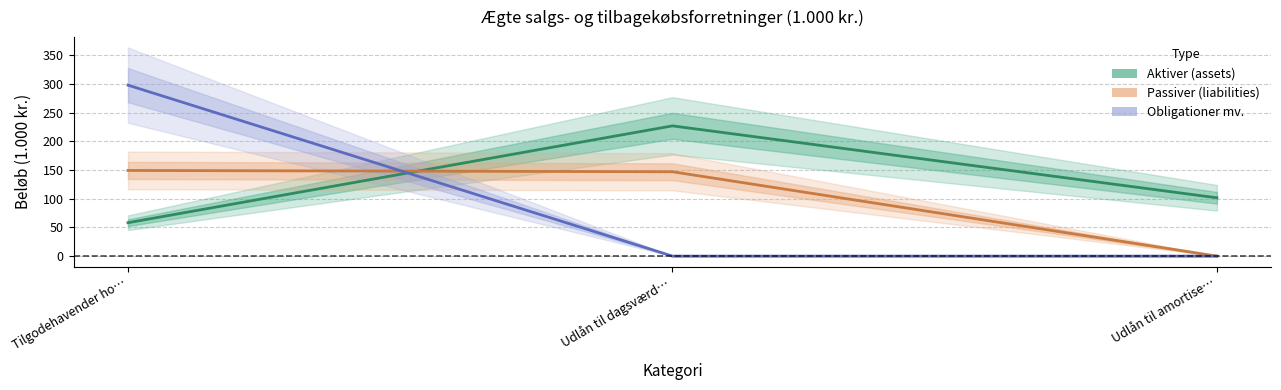

How many values in the Passiver (liabilities) series exceed 146?

2